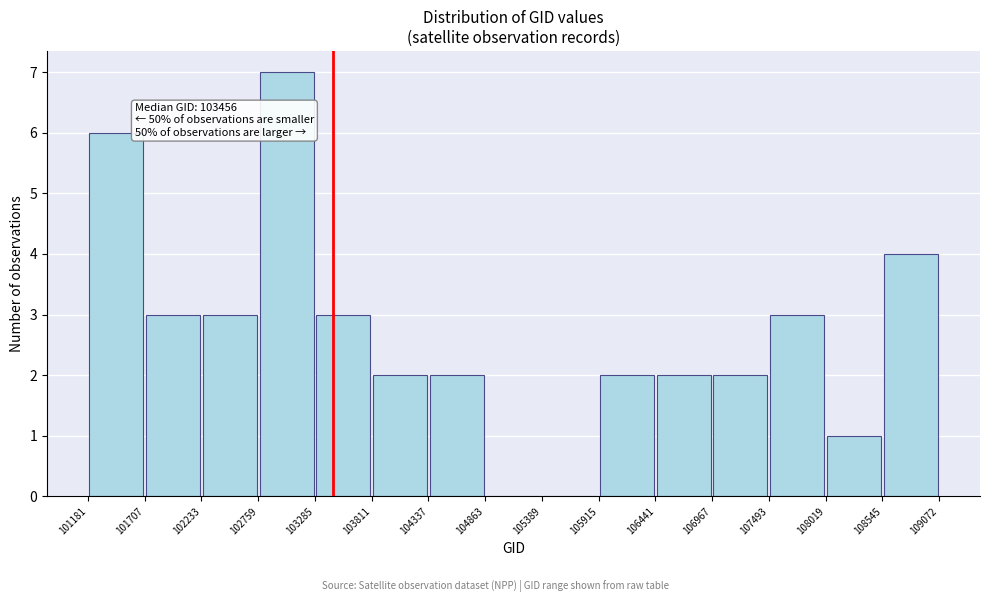

Which range on the x-axis has the tallest bar?

102759 to 103285